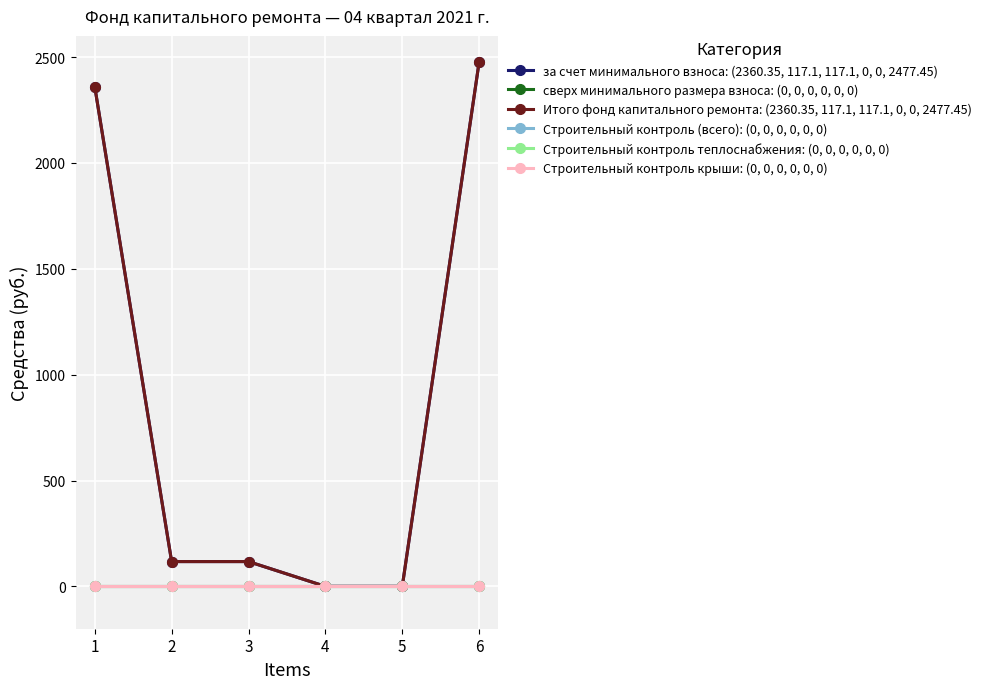

The сверх минимального размера взноса: (0, 0, 0, 0, 0, 0) series shows 0.0 at 4. True or false?

True